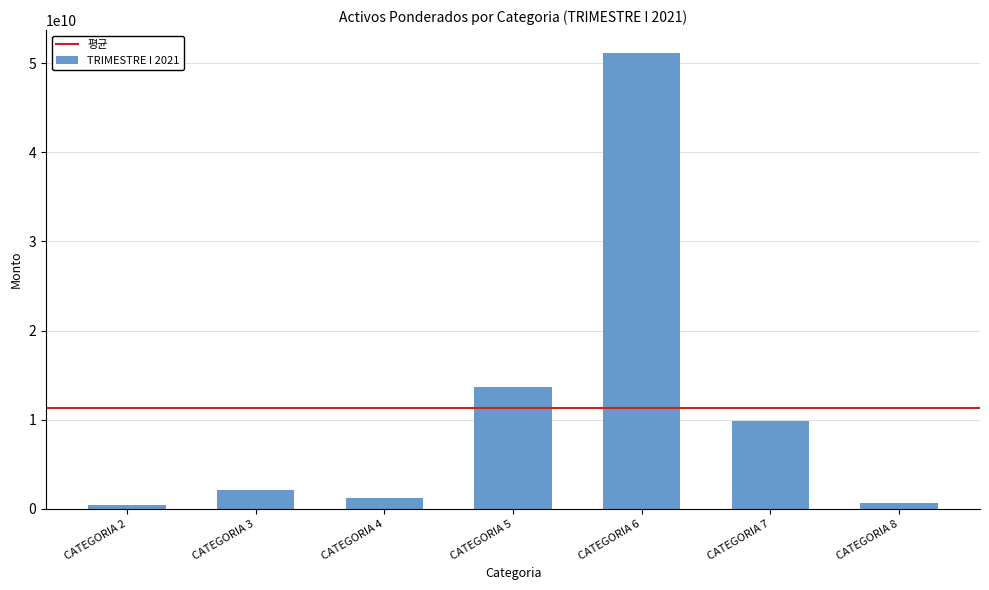

Between CATEGORIA 3 and CATEGORIA 7, which is larger?

CATEGORIA 7